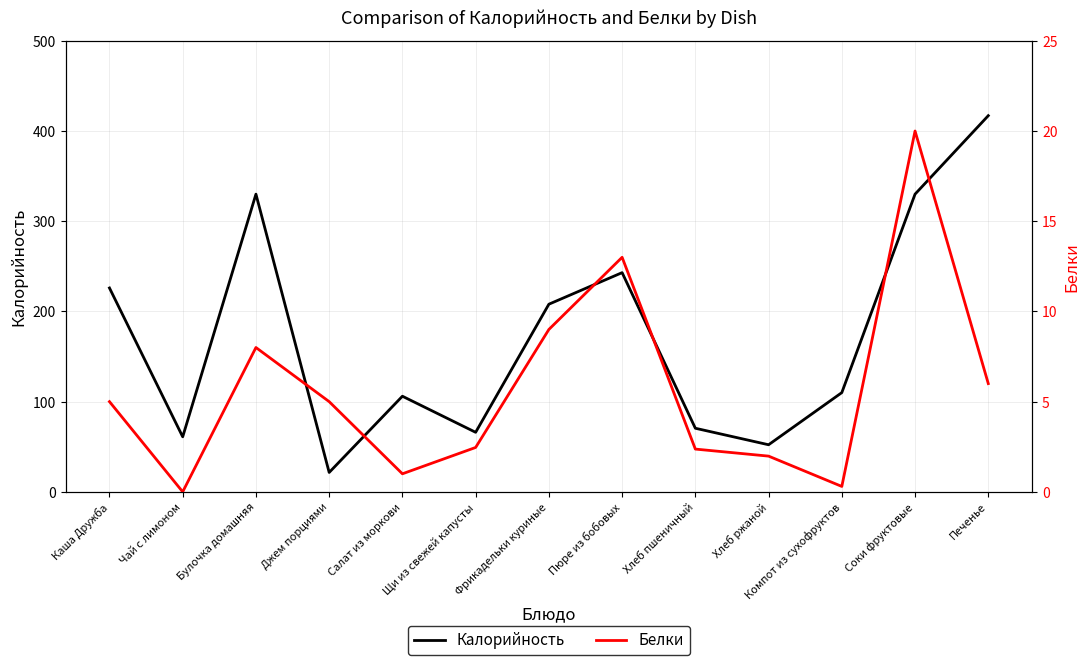

The value of Белки at Салат из моркови is 1.0. True or false?

True